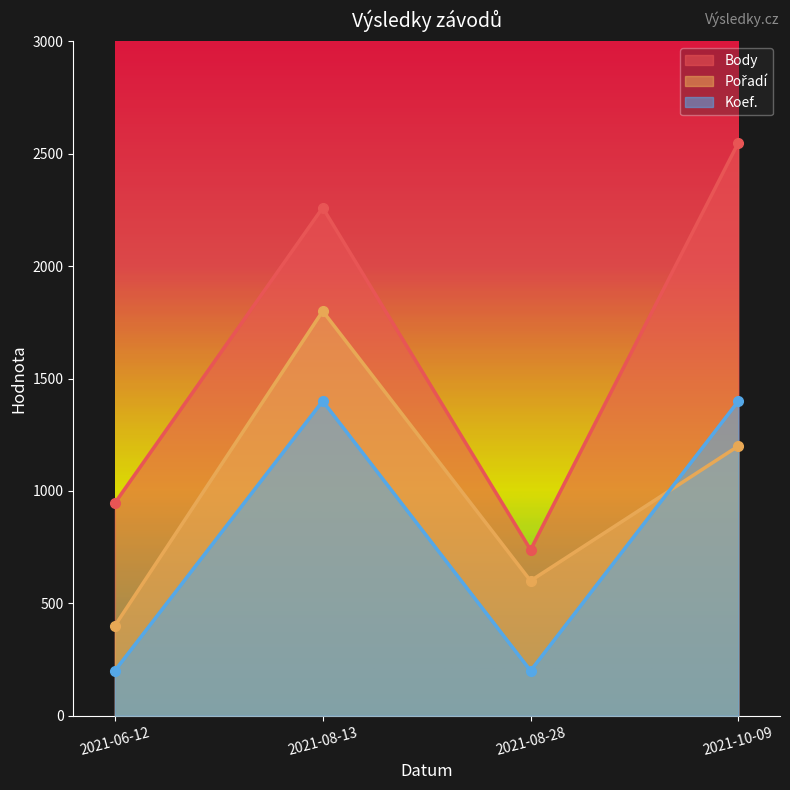

True or false: Body and Koef. cross at least once.

False